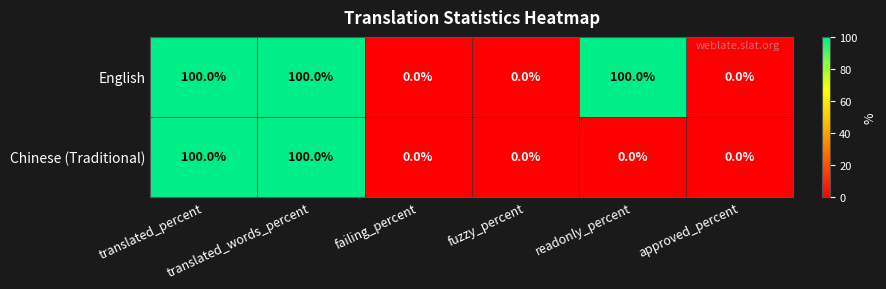

What is the average value of the Chinese (Traditional) series?

33